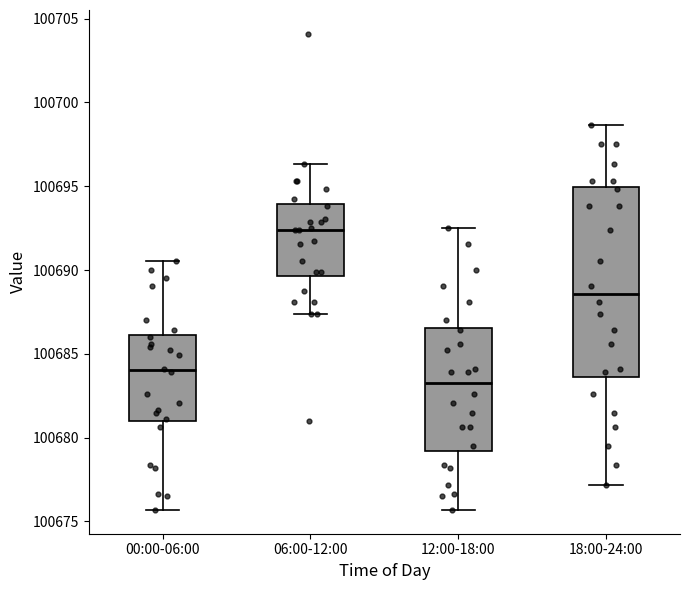

Reading left to right, read every box against the y-axis: the position of its median line, the range the box covers, and the ends of its whiskers. The values are not printed on the chart, so give them approximately, as read against the axis.

00:00-06:00: median 100684.0, box 100681.0 to 100686.0, whiskers 100675.5 to 100690.5
06:00-12:00: median 100692.5, box 100689.5 to 100694.0, whiskers 100687.5 to 100696.5
12:00-18:00: median 100683.5, box 100679.0 to 100686.5, whiskers 100675.5 to 100692.5
18:00-24:00: median 100688.5, box 100683.5 to 100695.0, whiskers 100677.0 to 100698.5